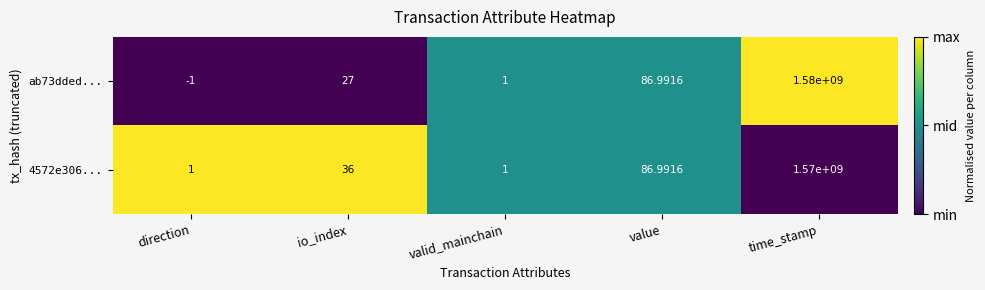

Rank the categories by ab73dded... value from lowest to highest.

direction, valid_mainchain, io_index, value, time_stamp